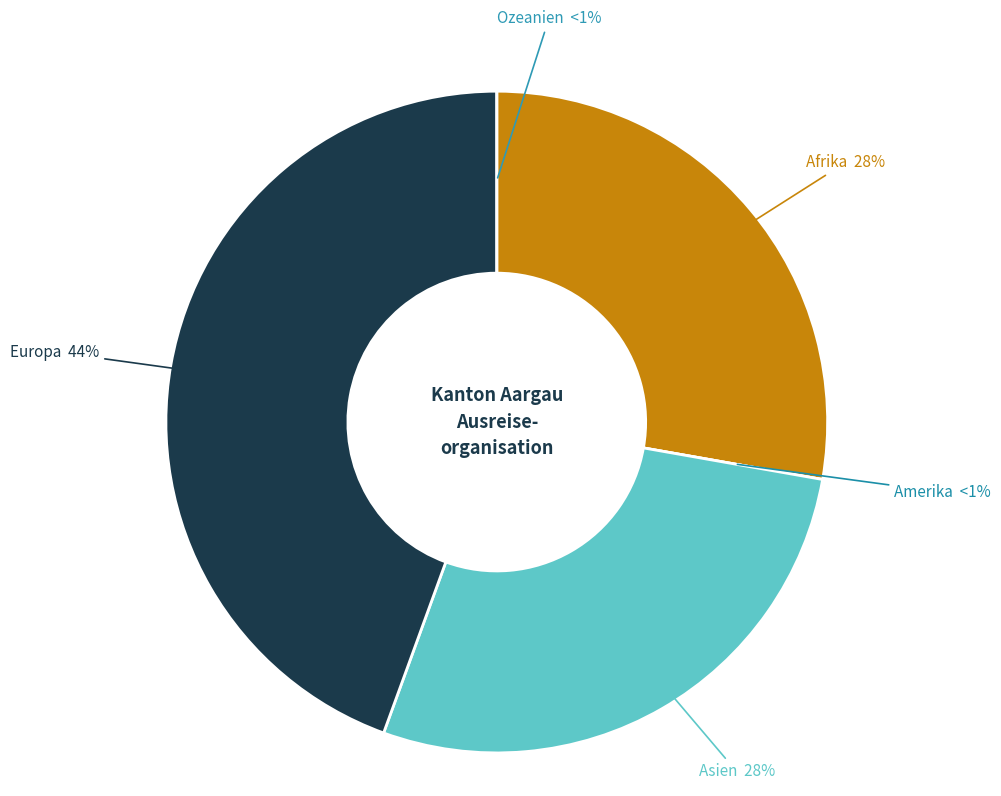

Does any single category account for the majority?

No